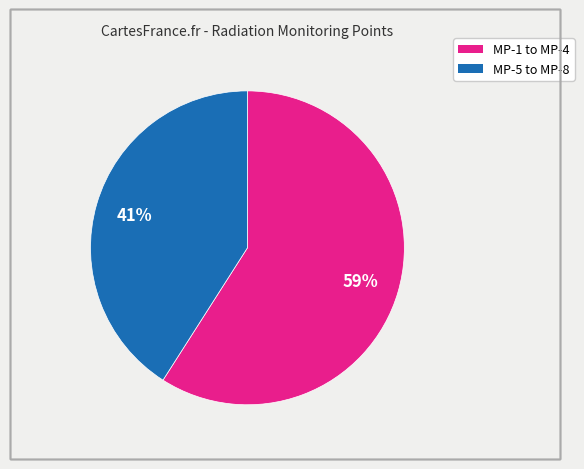

Is there any slice that represents more than half of the pie?

Yes